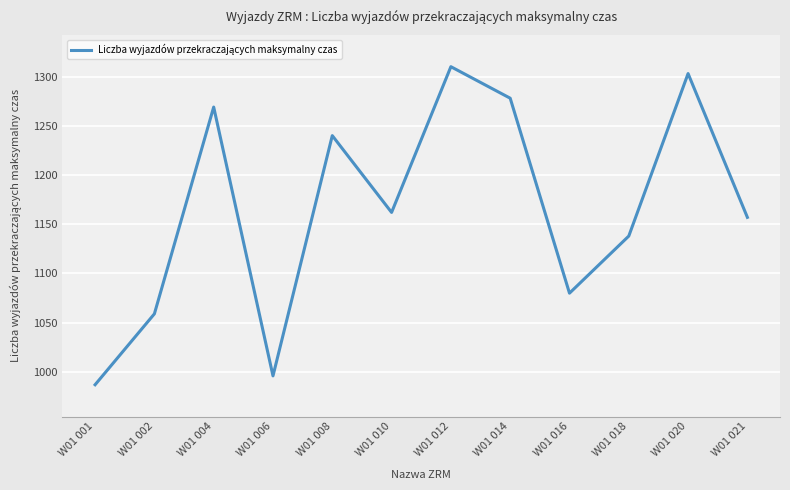

How many lines are shown in the chart?

1